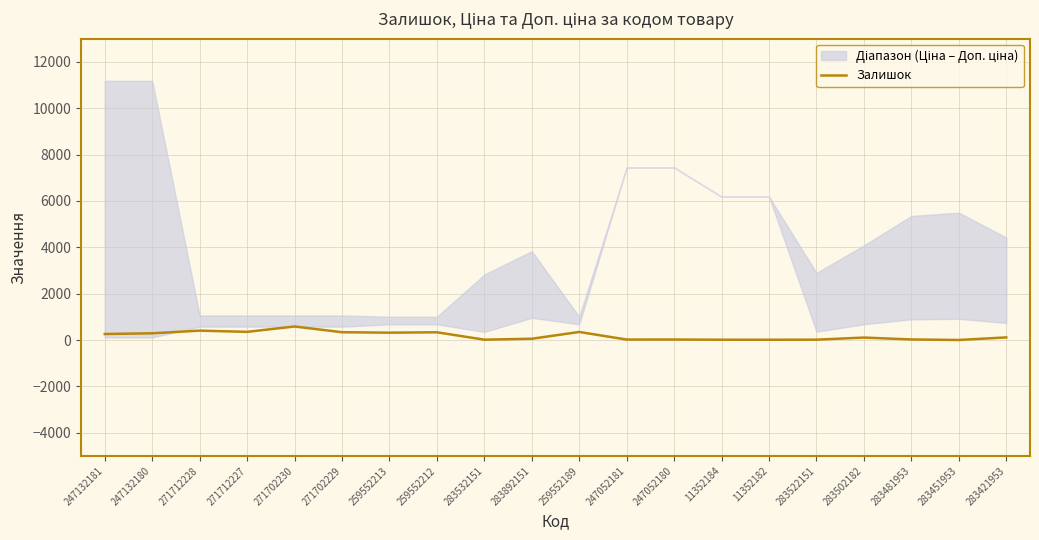

Reading left to right, what are all the values shown in this chart?

260	290	405	353	584	337	317	334	15	55	348	20	21	13	12	15	106	24	2	113